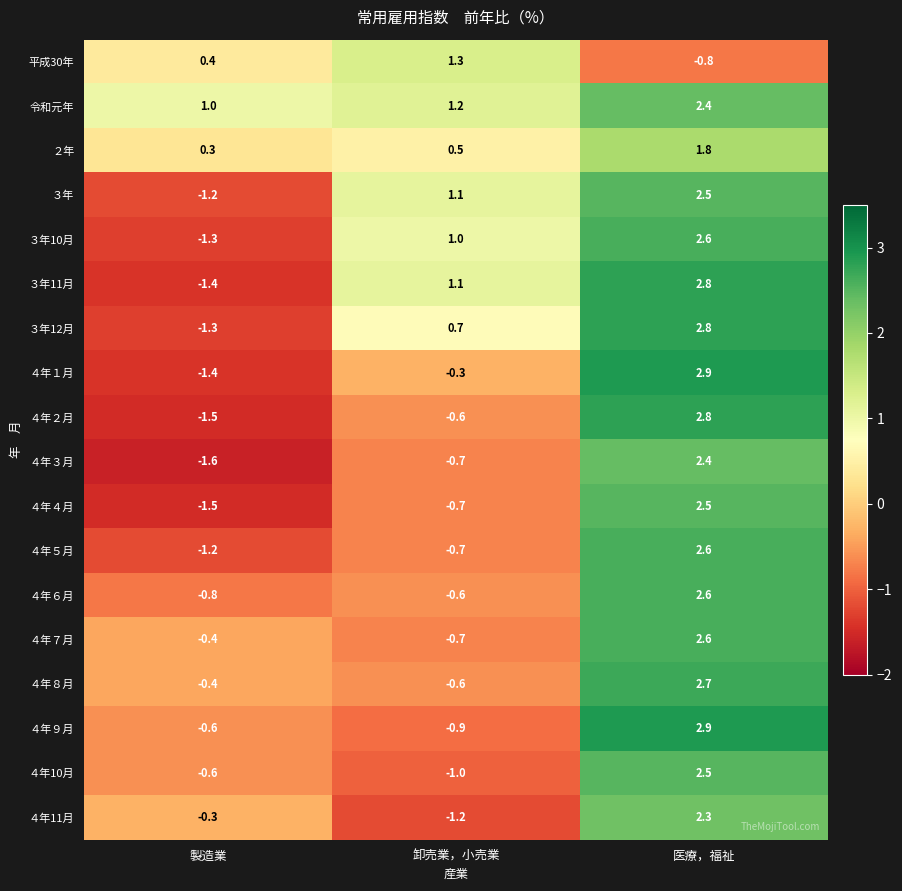

Between 卸売業，小売業 and 医療，福祉, which series saw the biggest shift?

４年９月